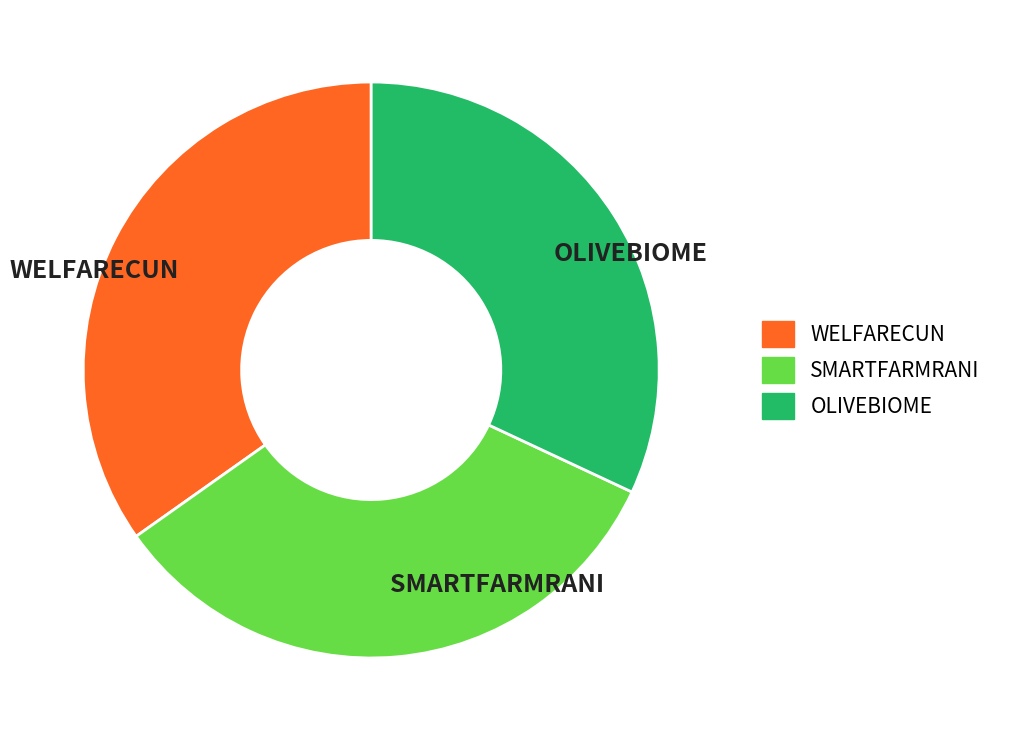

Is there a majority slice in this chart?

No